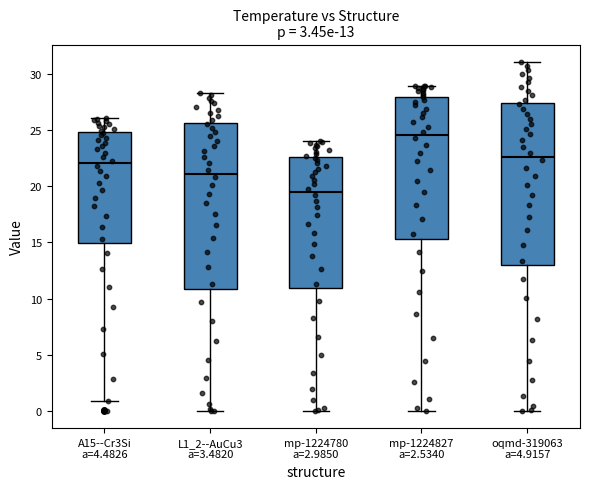

Which box has the lowest median line?

mp-1224780 a=2.9850